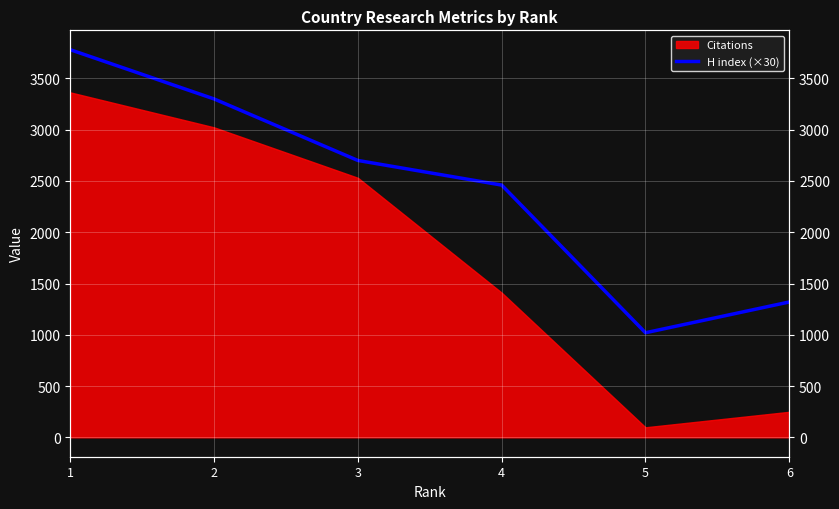

True or false: there are more than 0 points higher than both neighbors.

False